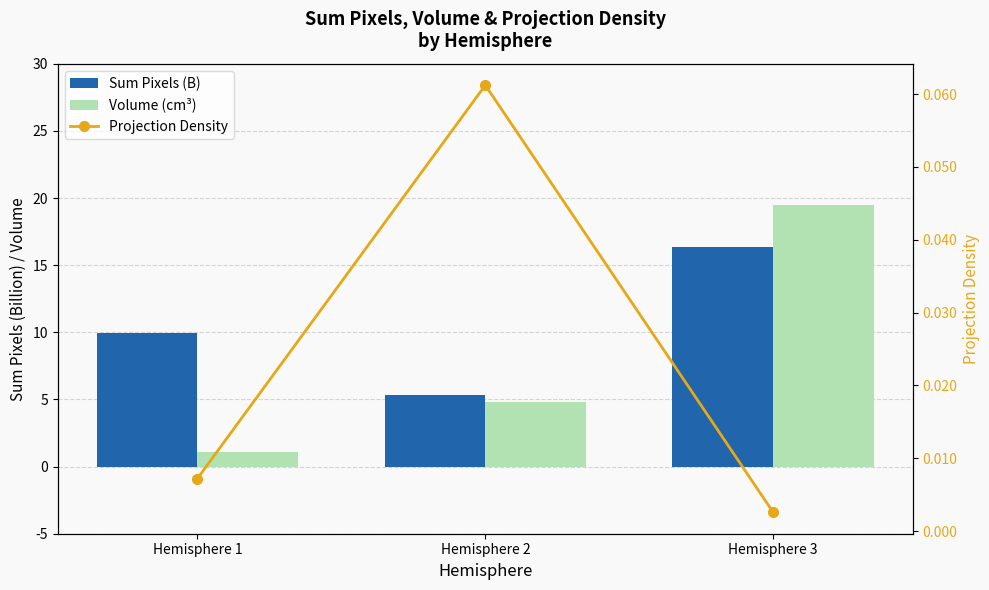

What value does the Projection Density series have at Hemisphere 2?

0.1